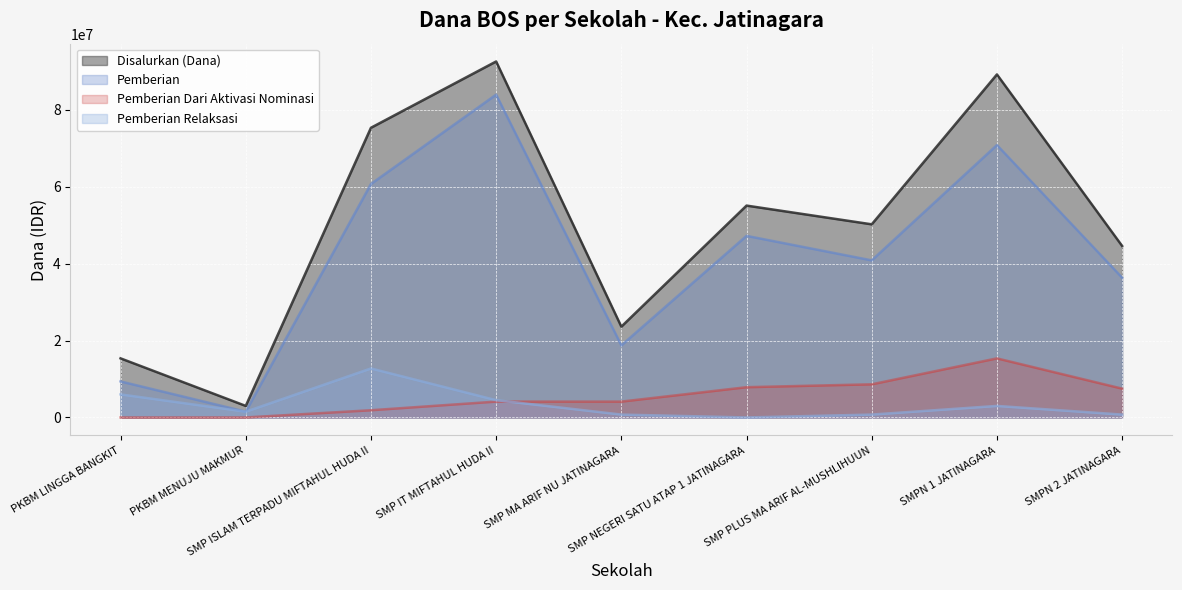

Reading left to right, transcribe all the data shown in this chart.

Disalurkan (Dana): 15375000	3000000	75375000	92625000	23625000	55125000	50250000	89250000	44625000
Pemberian: 9375000	1500000	60750000	84000000	18750000	47250000	40875000	70875000	36375000
Pemberian Dari Aktivasi Nominasi: 0	0	1875000	4125000	4125000	7875000	8625000	15375000	7500000
Pemberian Relaksasi: 6000000	1500000	12750000	4500000	750000	0	750000	3000000	750000